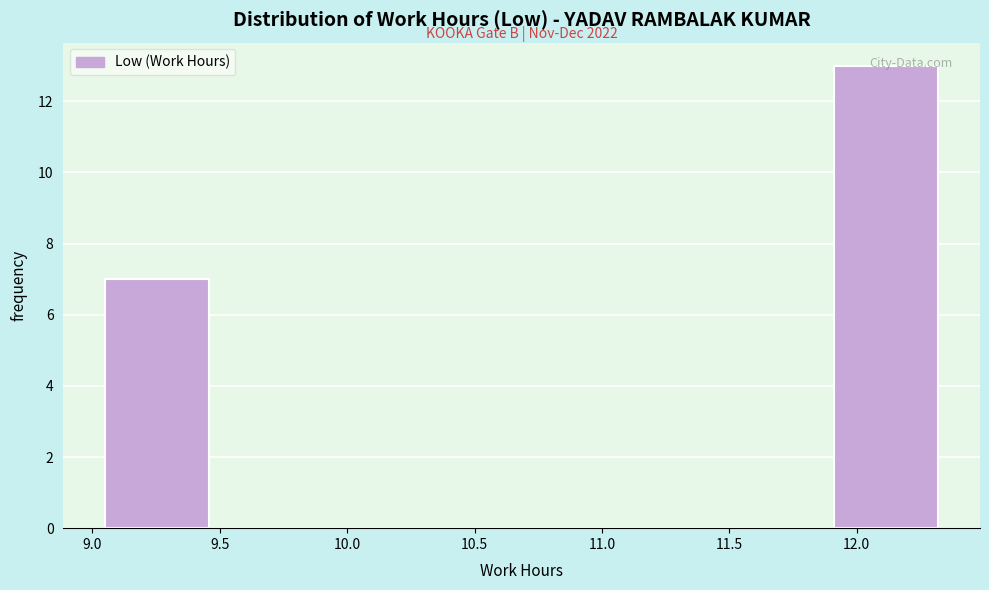

Over which range of the x-axis is the bar tallest?

11.90 to 12.30